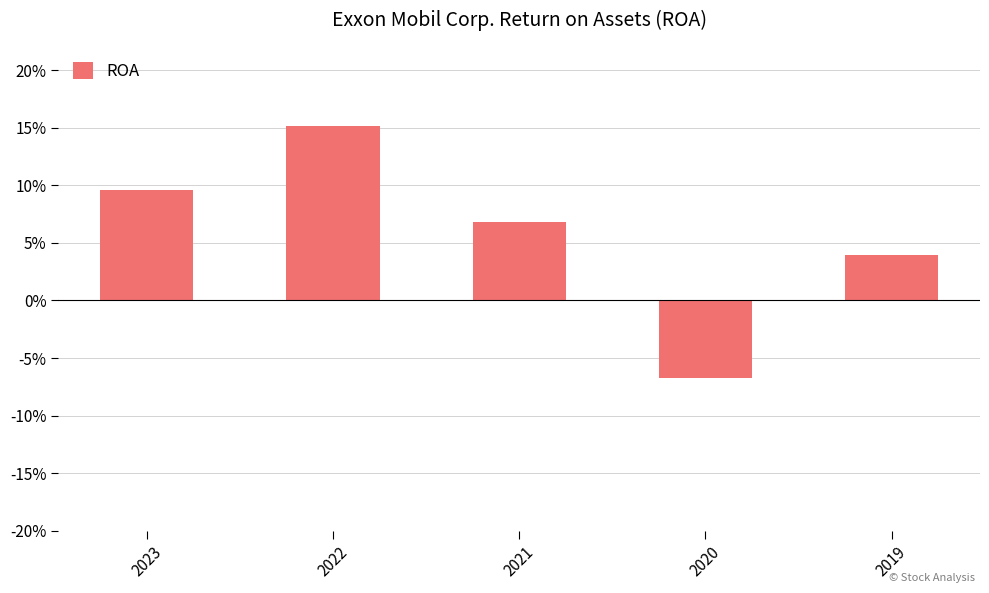

Is it true that the value at 2022 is 0.0?

False